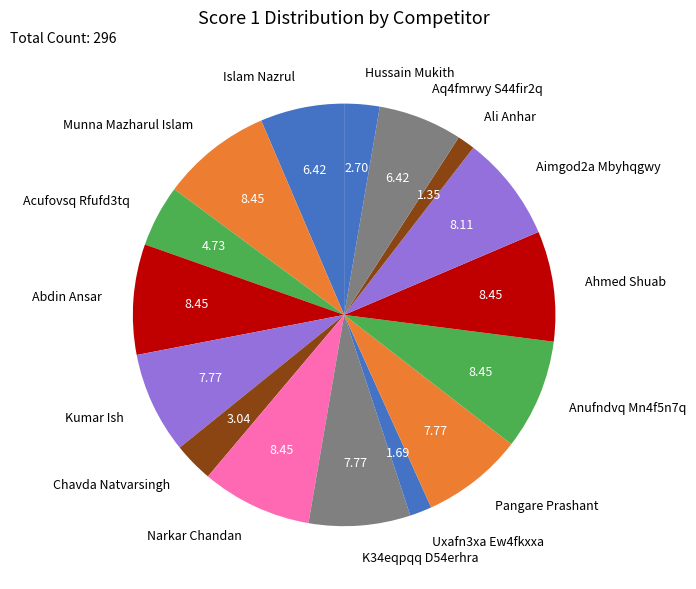

Is the sum of Hussain Mukith and Pangare Prashant greater than half?

No